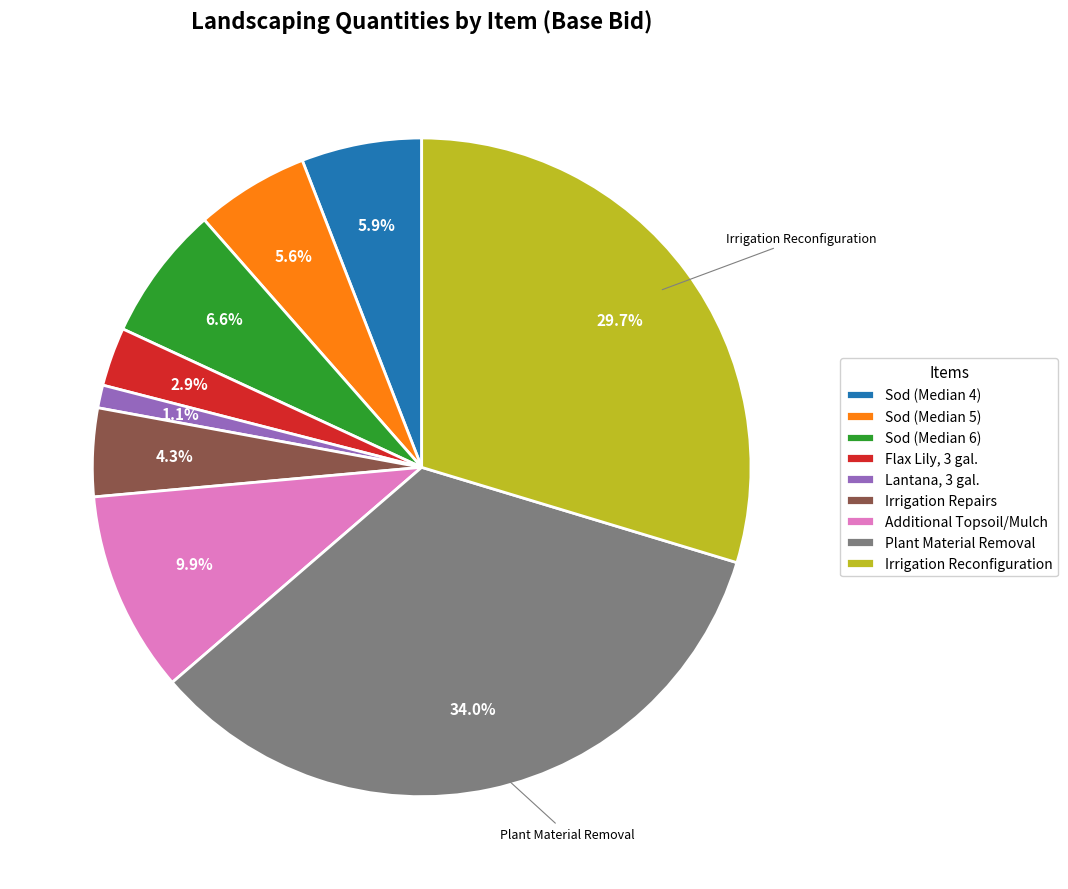

Between Sod (Median 4) and Lantana, 3 gal., which is larger?

Sod (Median 4)